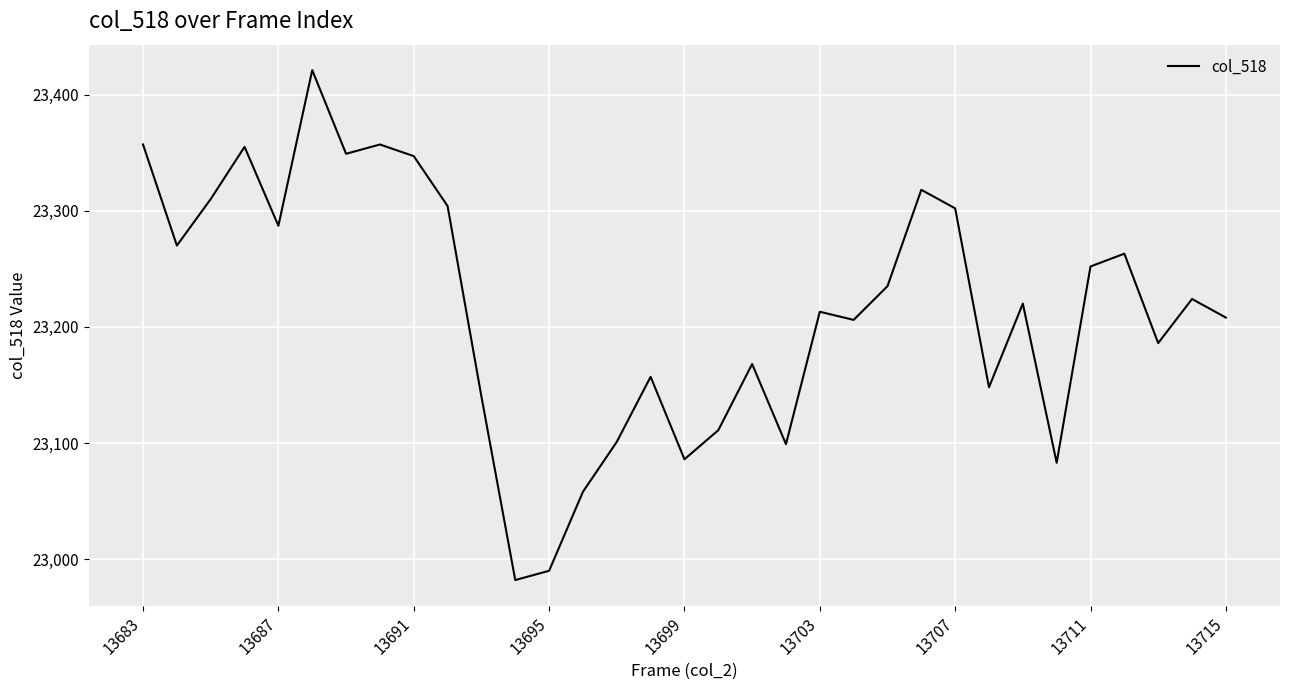

What is the greatest value displayed?

23421